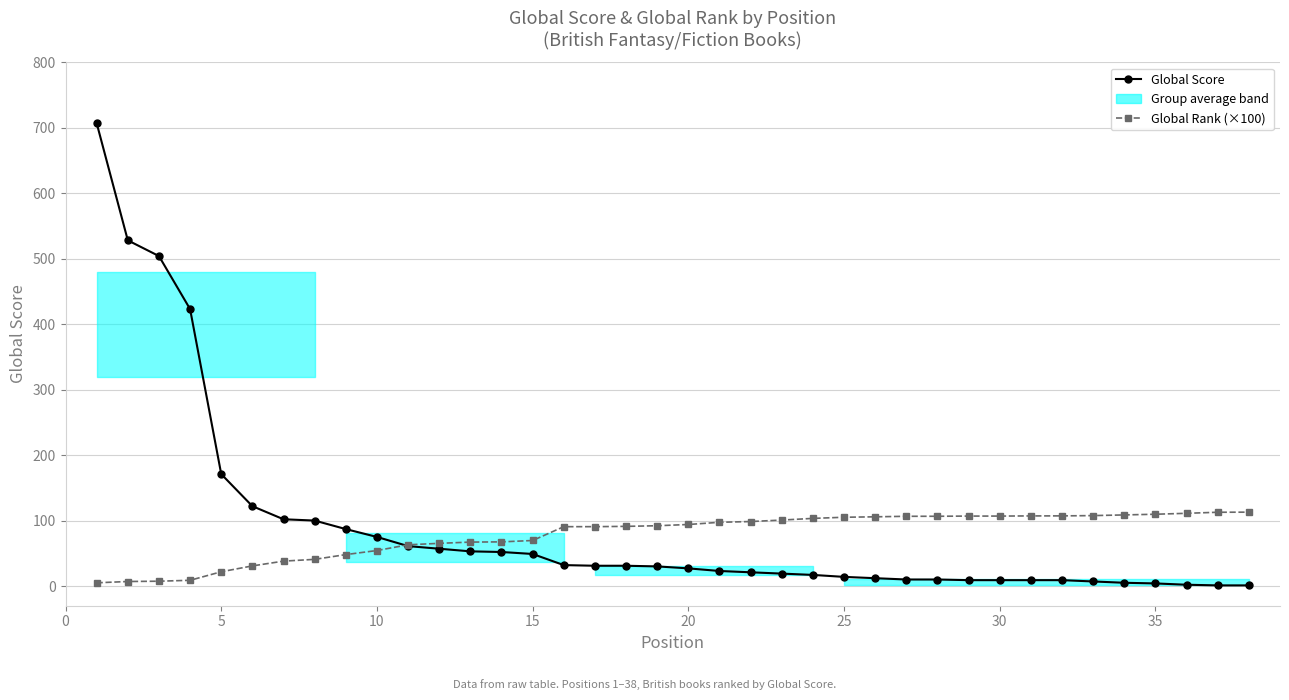

What are all the series names shown in the legend?

Global Score, Global Rank (×100)